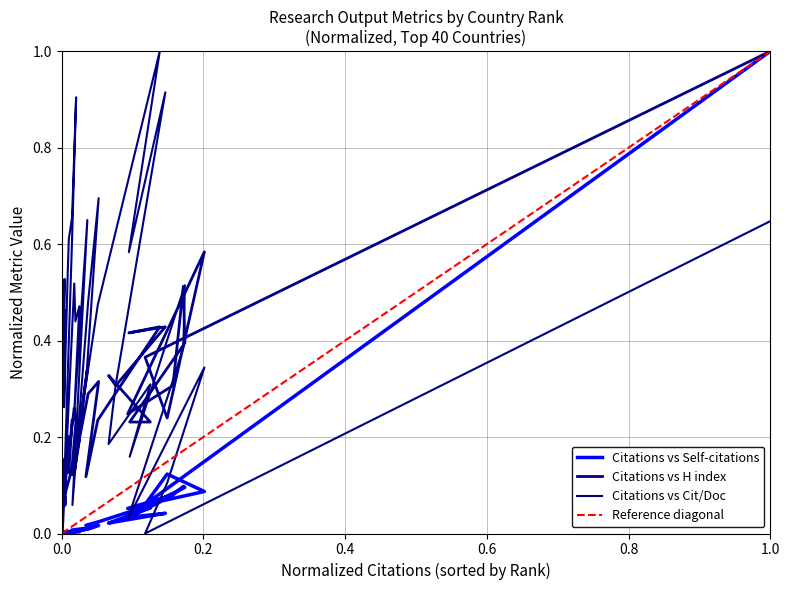

What is the maximum value shown in the chart?

1.0